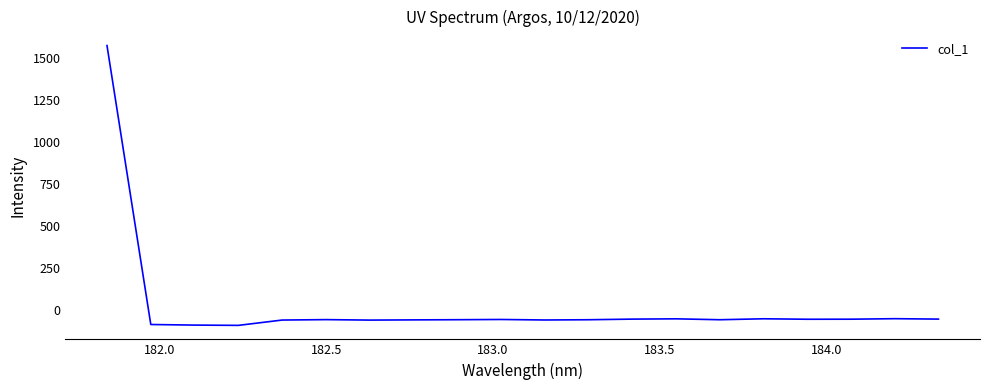

How many values are below -59?

11